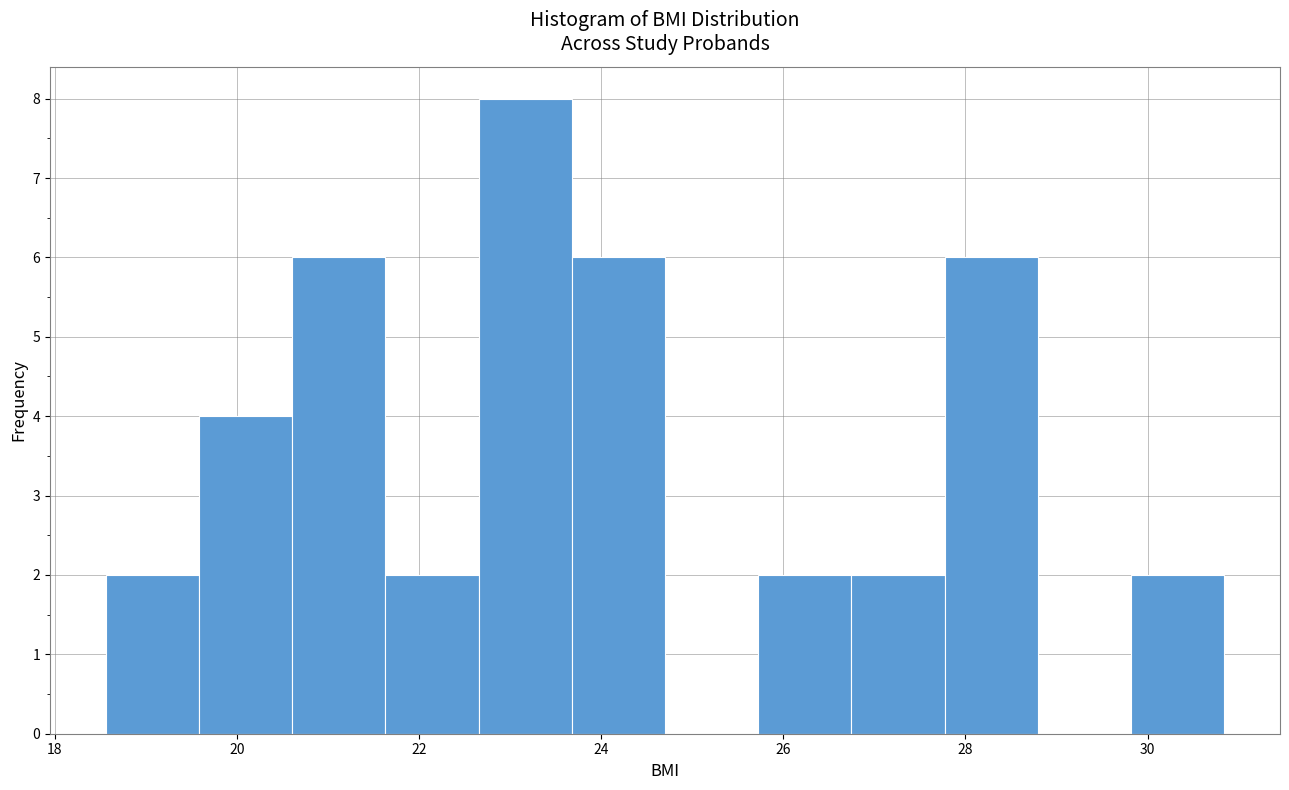

Reading left to right, transcribe this chart: for each bar, give the range it covers on the x-axis and its height. Neither the bar edges nor the heights are printed on the chart, so give them approximately, as read against the axes.

18.6 to 19.6: 2
19.6 to 20.6: 4
20.6 to 21.6: 6
21.6 to 22.6: 2
22.6 to 23.6: 8
23.6 to 24.8: 6
24.8 to 25.8: 0
25.8 to 26.8: 2
26.8 to 27.8: 2
27.8 to 28.8: 6
28.8 to 29.8: 0
29.8 to 30.8: 2